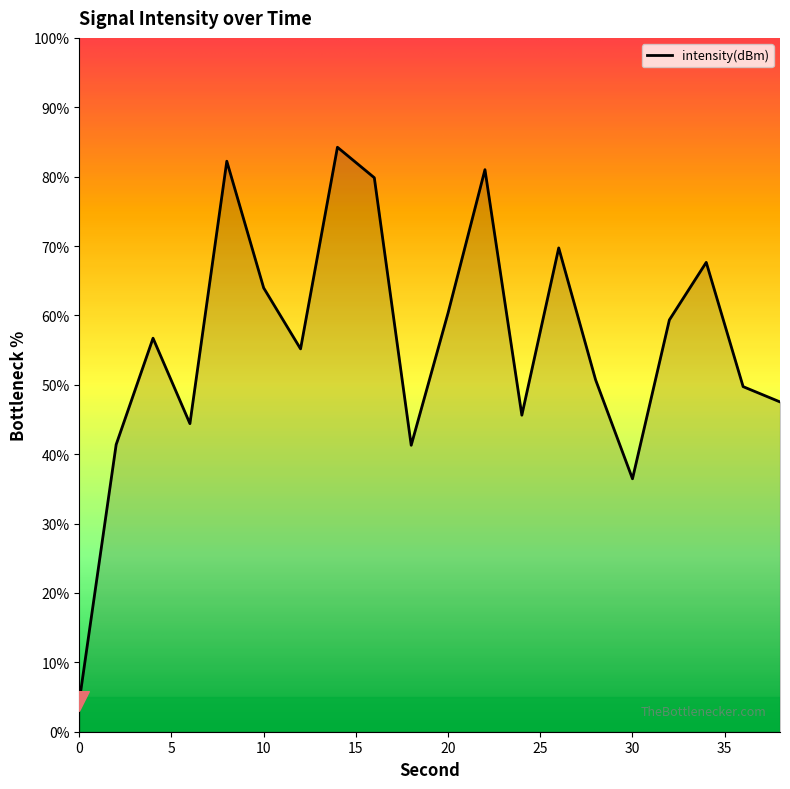

What is the smallest value displayed?

4.4